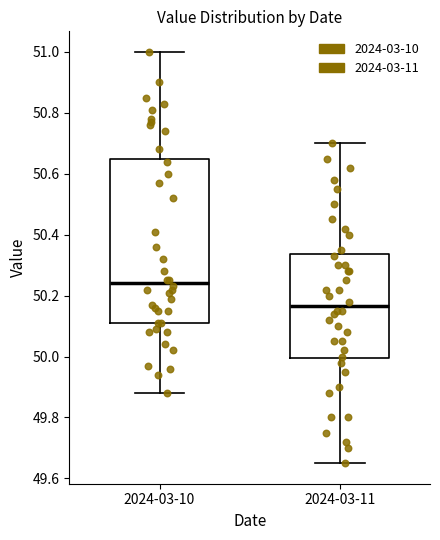

Reading left to right, read every box against the y-axis: the position of its median line, the range the box covers, and the ends of its whiskers. The values are not printed on the chart, so give them approximately, as read against the axis.

2024-03-10: median 50.24, box 50.12 to 50.66, whiskers 49.88 to 51.00
2024-03-11: median 50.16, box 50.00 to 50.34, whiskers 49.66 to 50.70